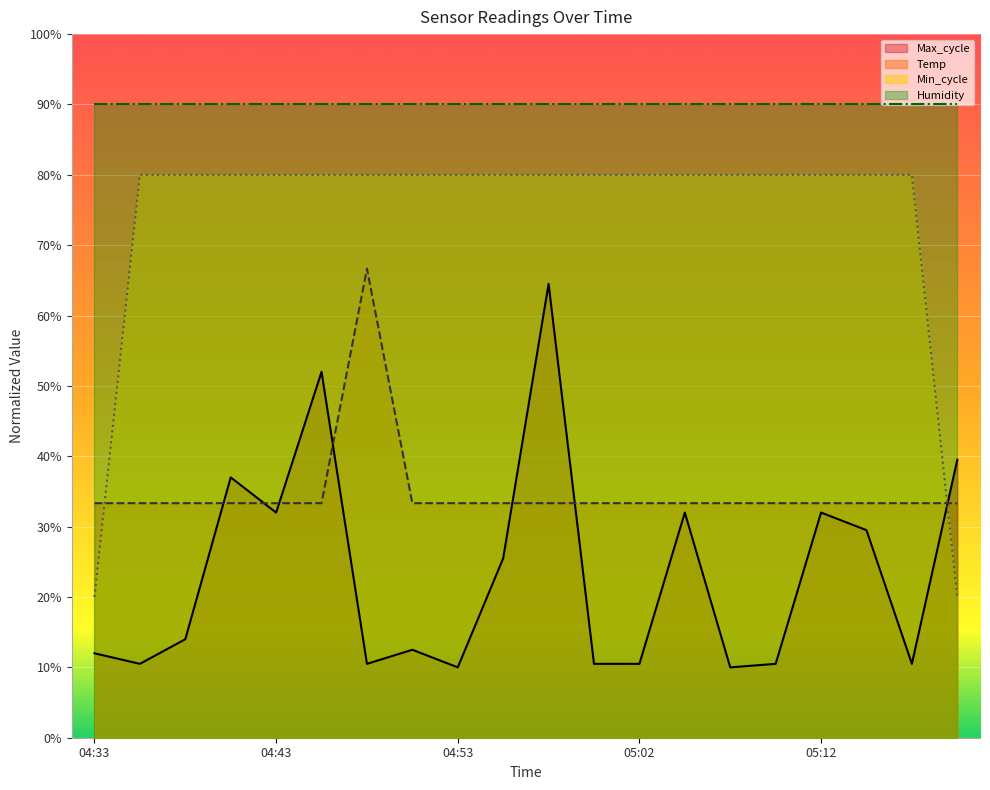

What is the difference between the maximum and second lowest values in the Max_cycle series?

54.5